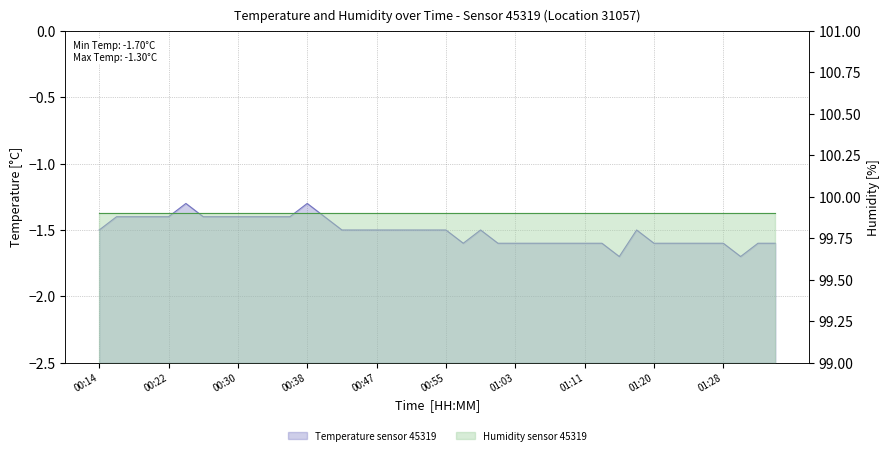

What is the difference between the maximum and minimum values in the Temperature sensor 45319 series?

0.4